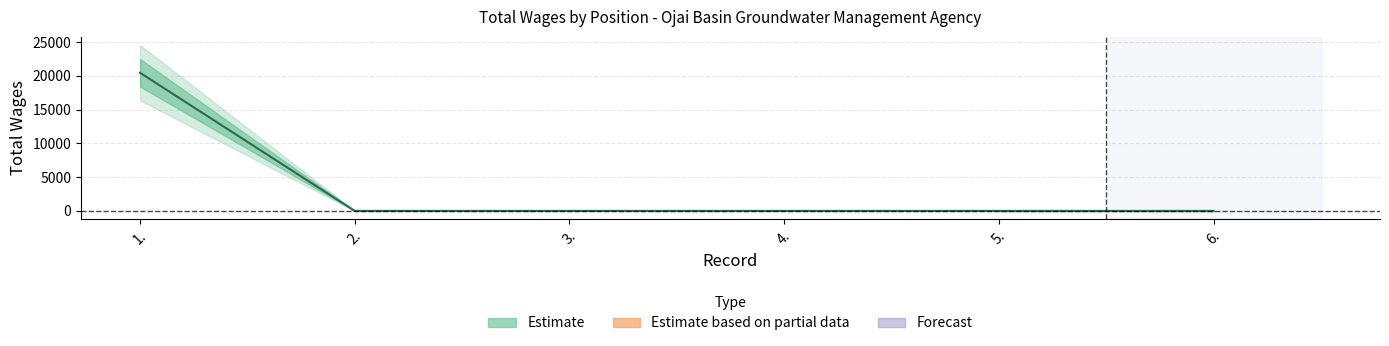

True or false: the data shows 20445 at 1..

True